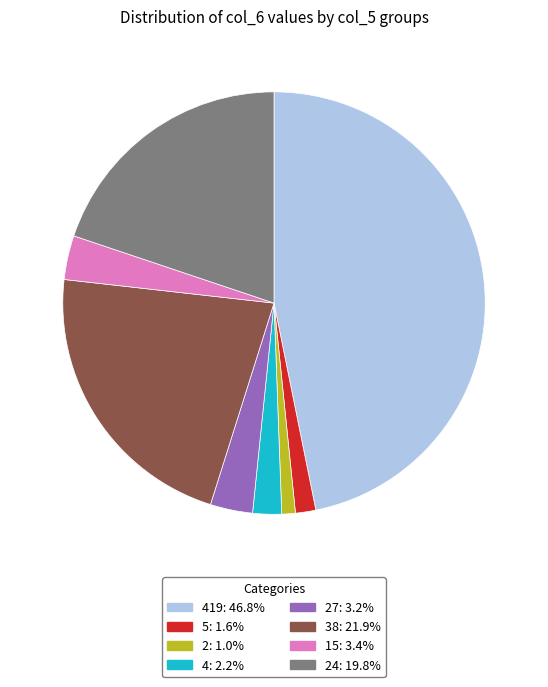

Approximately how many times larger is the value at 27: 3.2% compared to 15: 3.4%?

1.0